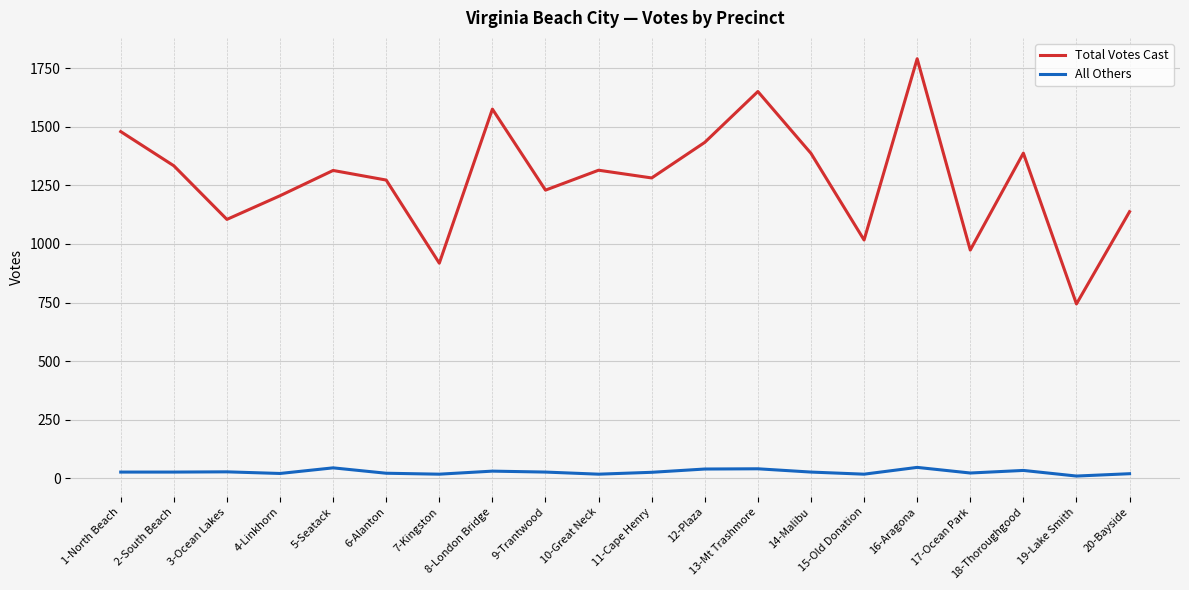

Which series has the largest total across all categories?

Total Votes Cast